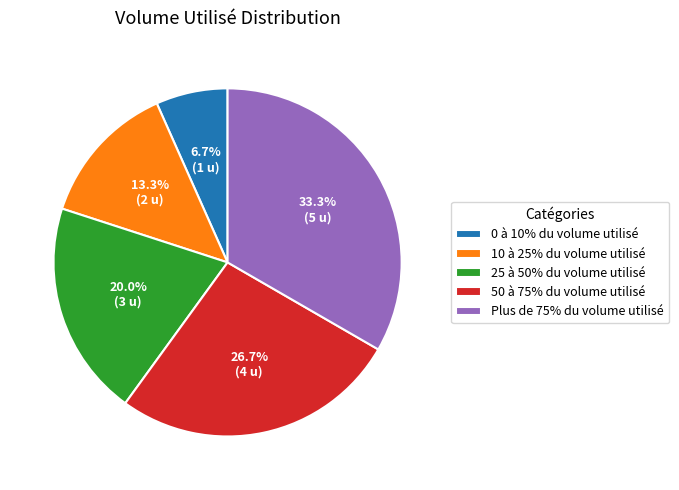

Is it true that 25 à 50% du volume utilisé is 14% of the pie?

False